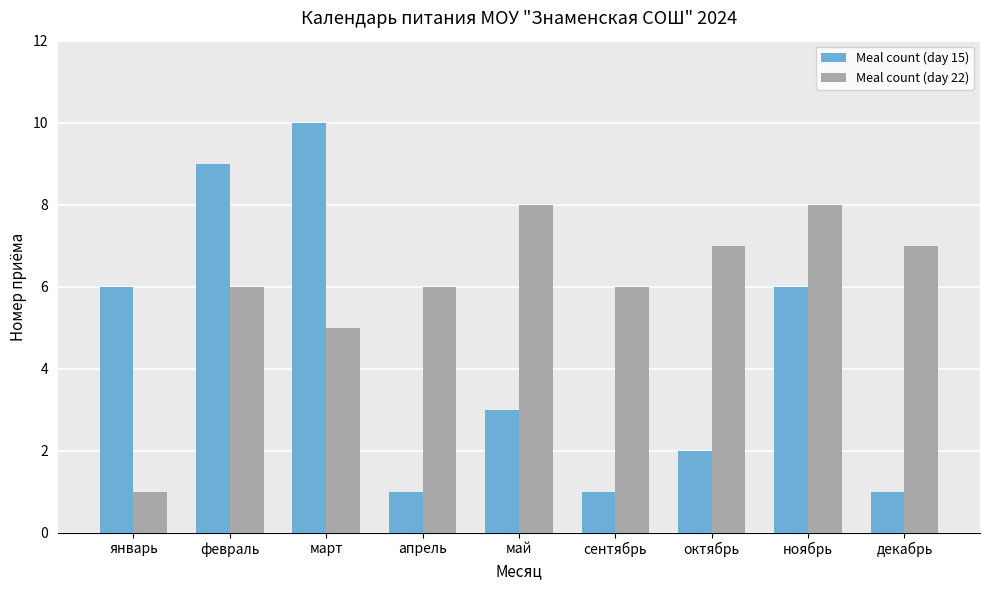

The value of Meal count (day 22) at март is 8. True or false?

False